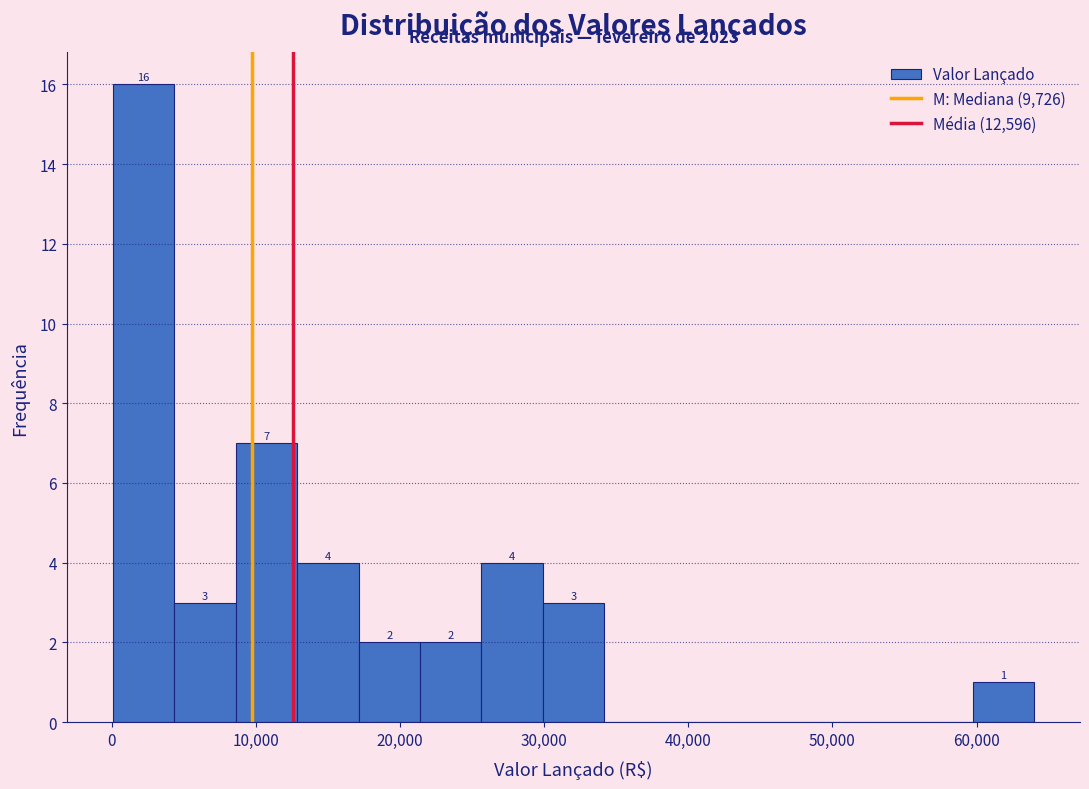

Which range on the x-axis has the tallest bar?

0 to 4000